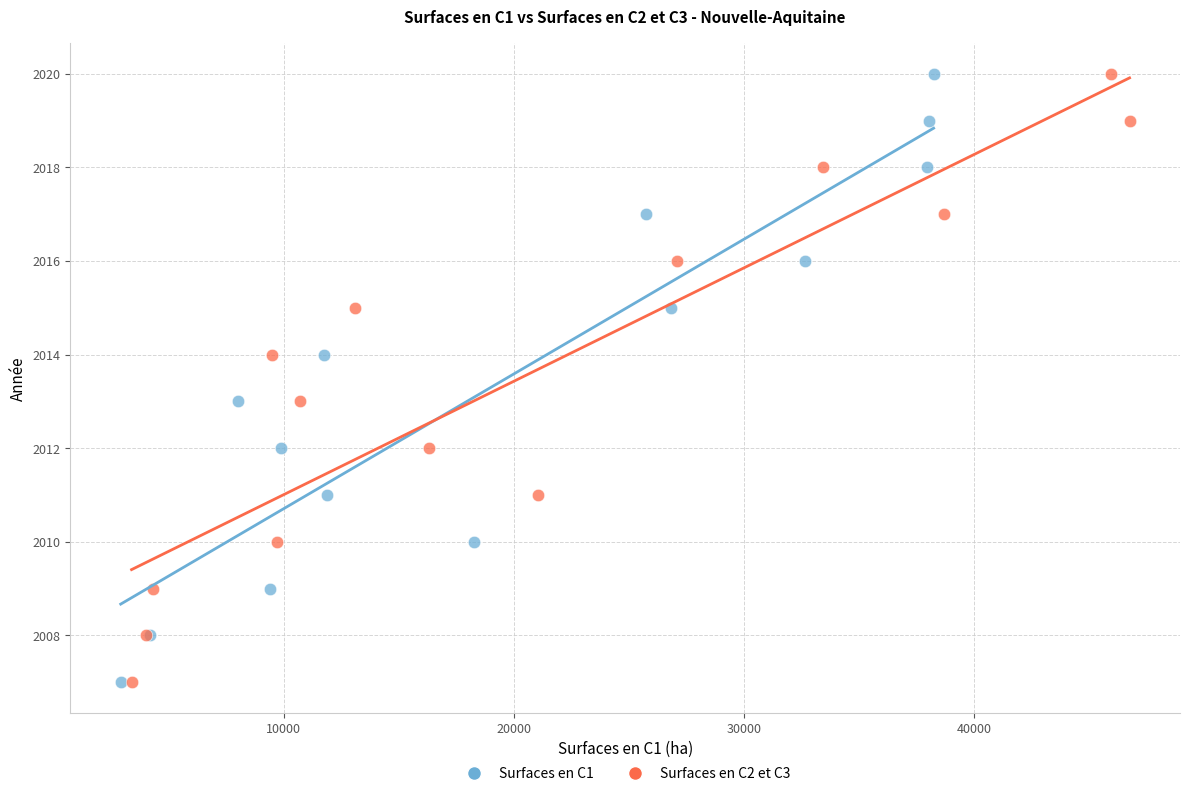

What are all the series names shown in the legend?

Surfaces en C1, Surfaces en C2 et C3